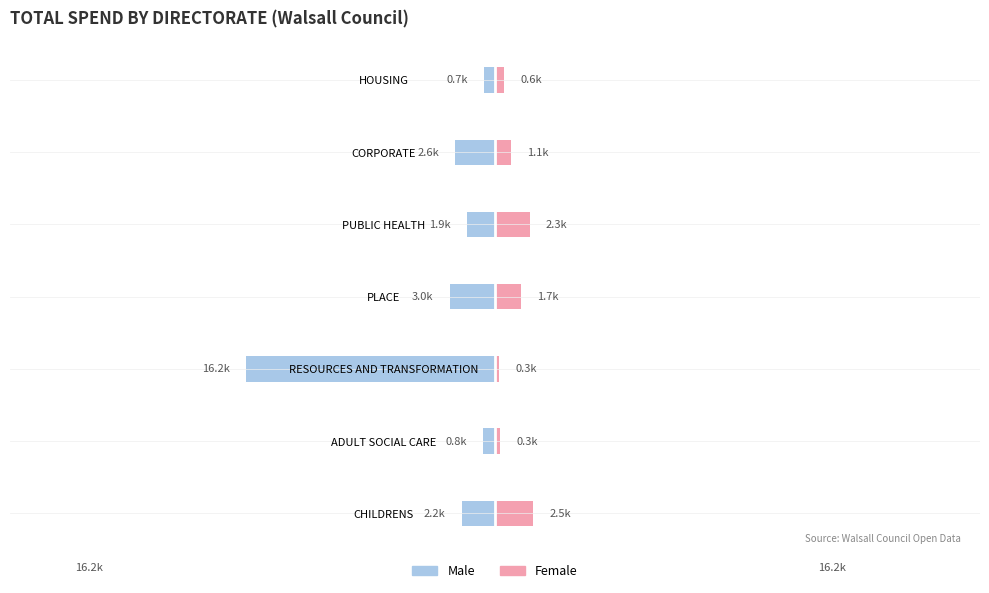

What is the difference between the maximum and minimum values in the Female series?

2216.9